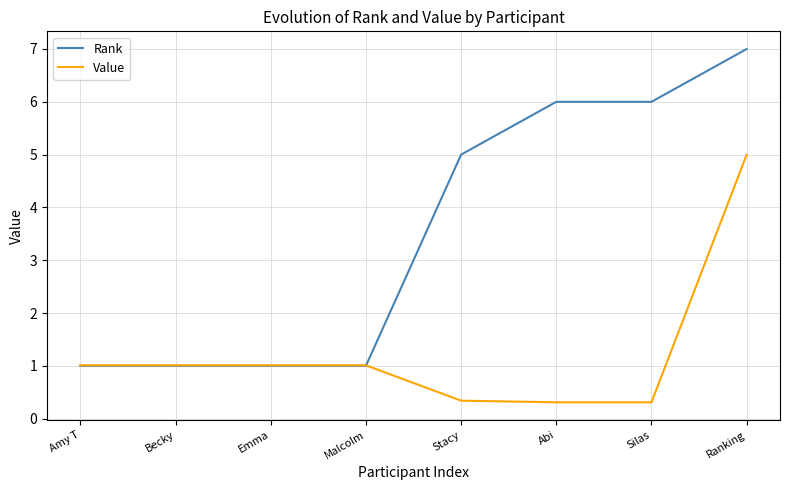

Reading left to right, list all the values displayed in this chart.

Rank: Amy T=1.0	Becky=1.0	Emma=1.0	Malcolm=1.0	Stacy=5.0	Abi=6.0	Silas=6.0	Ranking=7.0
Value: Amy T=1.0	Becky=1.0	Emma=1.0	Malcolm=1.0	Stacy=0.3	Abi=0.3	Silas=0.3	Ranking=5.0